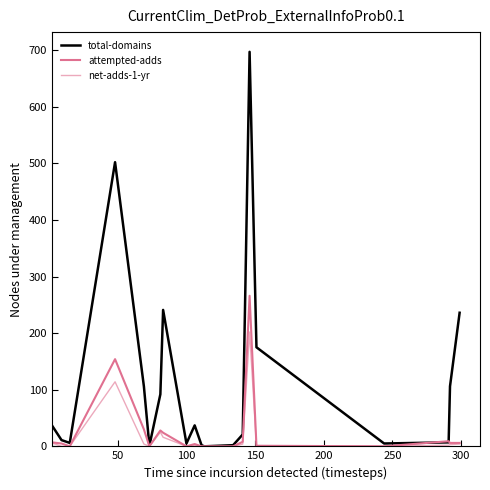

How many lines are shown in the chart?

3